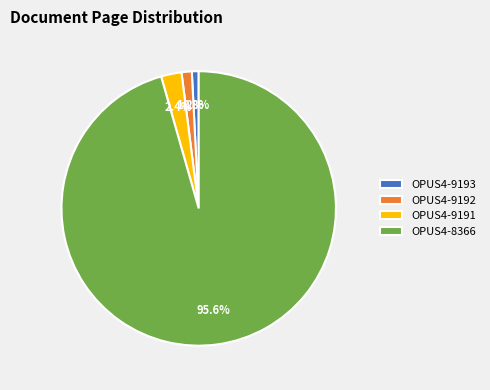

Which category has the biggest portion of the pie?

OPUS4-8366